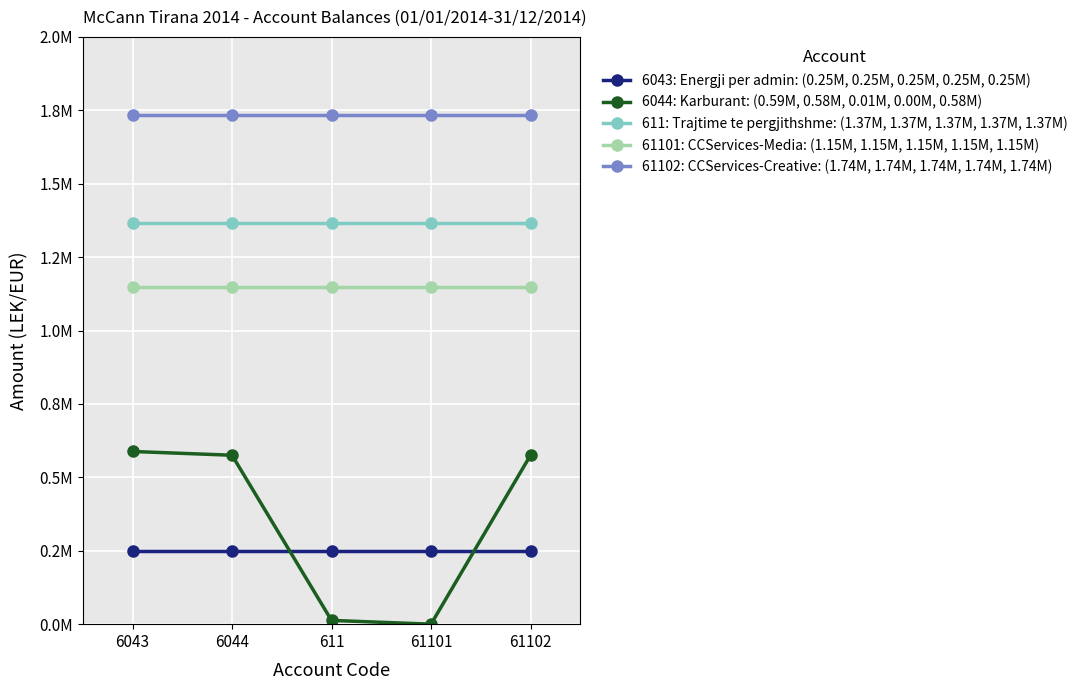

Is the value of 6044: Karburant: (0.59M, 0.58M, 0.01M, 0.00M, 0.58M) at 6044 greater than the value of 611: Trajtime te pergjithshme: (1.37M, 1.37M, 1.37M, 1.37M, 1.37M) at 611?

No